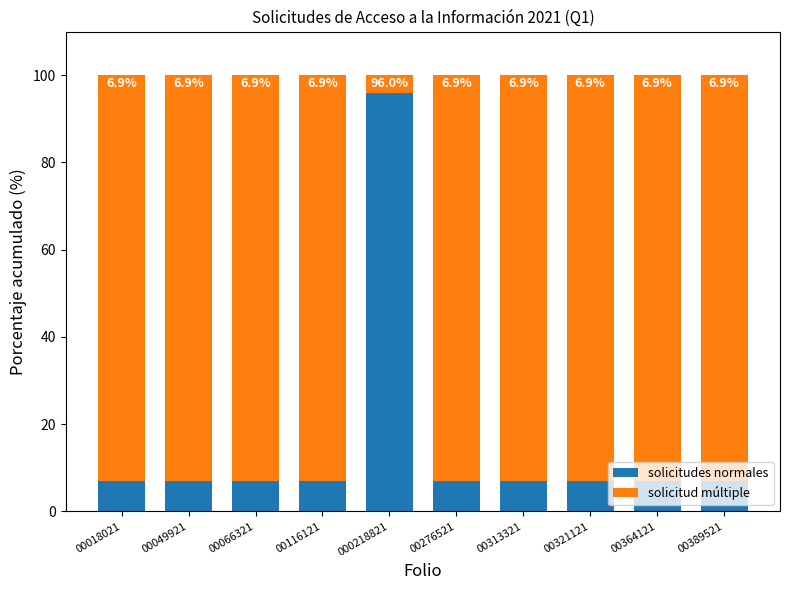

How many bars are there in total?

10